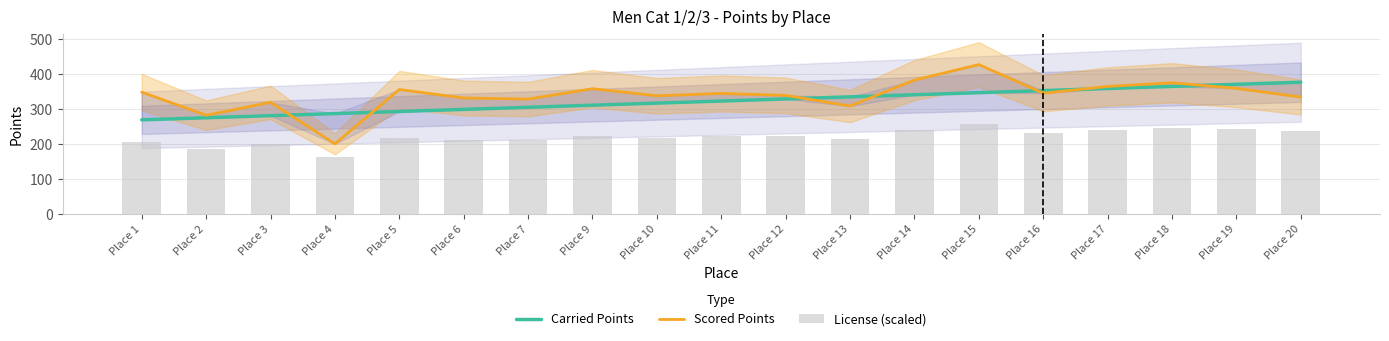

Reading left to right, extract all data points from this chart.

Carried Points: Place 1=268.5	Place 2=274.5	Place 3=280.4	Place 4=286.4	Place 5=292.4	Place 6=298.3	Place 7=304.3	Place 9=310.3	Place 10=316.2	Place 11=322.2	Place 12=328.2	Place 13=334.1	Place 14=340.1	Place 15=346.1	Place 16=352.0	Place 17=358.0	Place 18=364.0	Place 19=369.9	Place 20=375.9
Scored Points: Place 1=347.6	Place 2=281.7	Place 3=318.4	Place 4=200.0	Place 5=355.0	Place 6=330.9	Place 7=327.8	Place 9=357.3	Place 10=337.1	Place 11=343.8	Place 12=338.3	Place 13=308.0	Place 14=382.0	Place 15=426.1	Place 16=344.6	Place 17=363.8	Place 18=374.3	Place 19=358.3	Place 20=333.7
License (scaled): Place 1=205.4	Place 2=185.4	Place 3=199.6	Place 4=162.1	Place 5=215.8	Place 6=209.8	Place 7=210.7	Place 9=222.5	Place 10=217.8	Place 11=222.0	Place 12=222.2	Place 13=214.0	Place 14=240.7	Place 15=257.4	Place 16=232.2	Place 17=240.6	Place 18=246.1	Place 19=242.7	Place 20=236.5